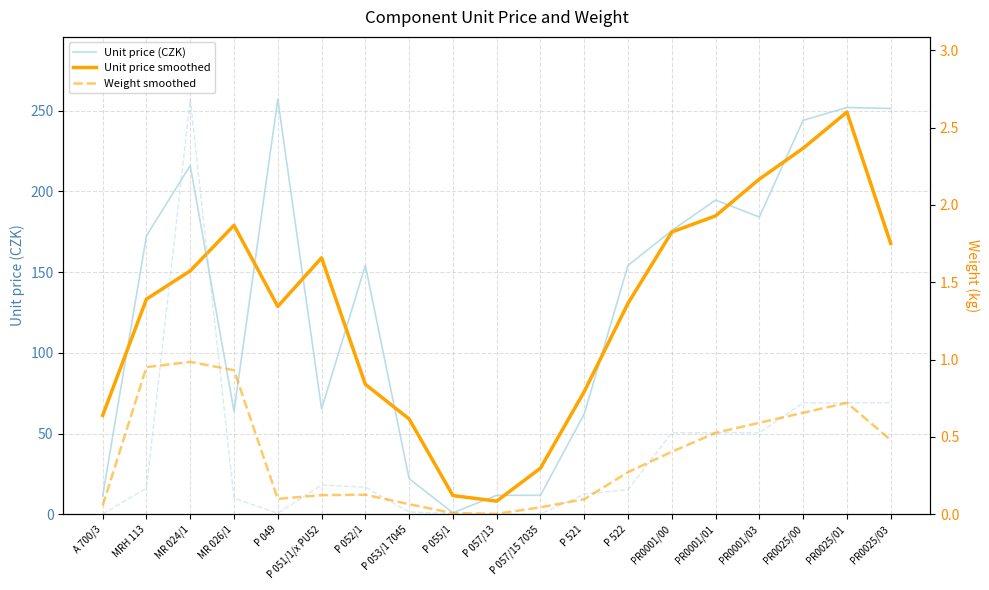

Reading left to right, transcribe all the data shown in this chart.

Unit price (CZK): 11.4	172.6	216.1	63.8	257.2	65.3	154.2	22.1	0.9	11.8	11.8	62.2	154.2	175.8	194.7	184.2	244.1	252.0	251.4
Unit price smoothed: 61.3	133.3	150.8	179.0	128.8	158.9	80.5	59.1	11.6	8.2	28.6	76.0	130.7	174.9	184.9	207.6	226.8	249.2	167.8
Weight smoothed: 0.1	1.0	1.0	0.9	0.1	0.1	0.1	0.1	0.0	0.0	0.0	0.1	0.3	0.4	0.5	0.6	0.7	0.7	0.5